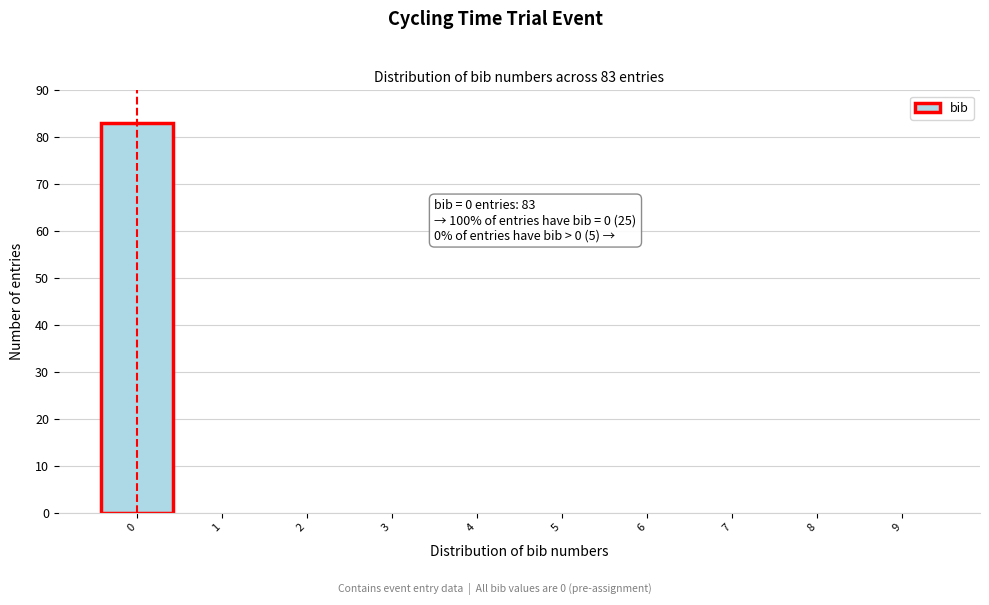

Which range on the x-axis has the tallest bar?

-0.5 to 0.5